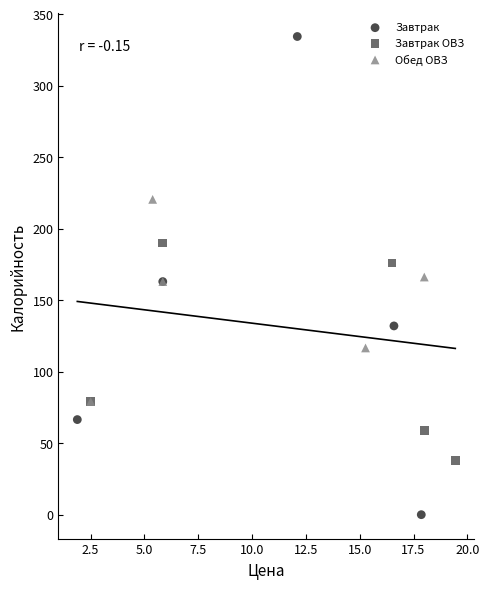

Which series contains the highest Y value?

Завтрак